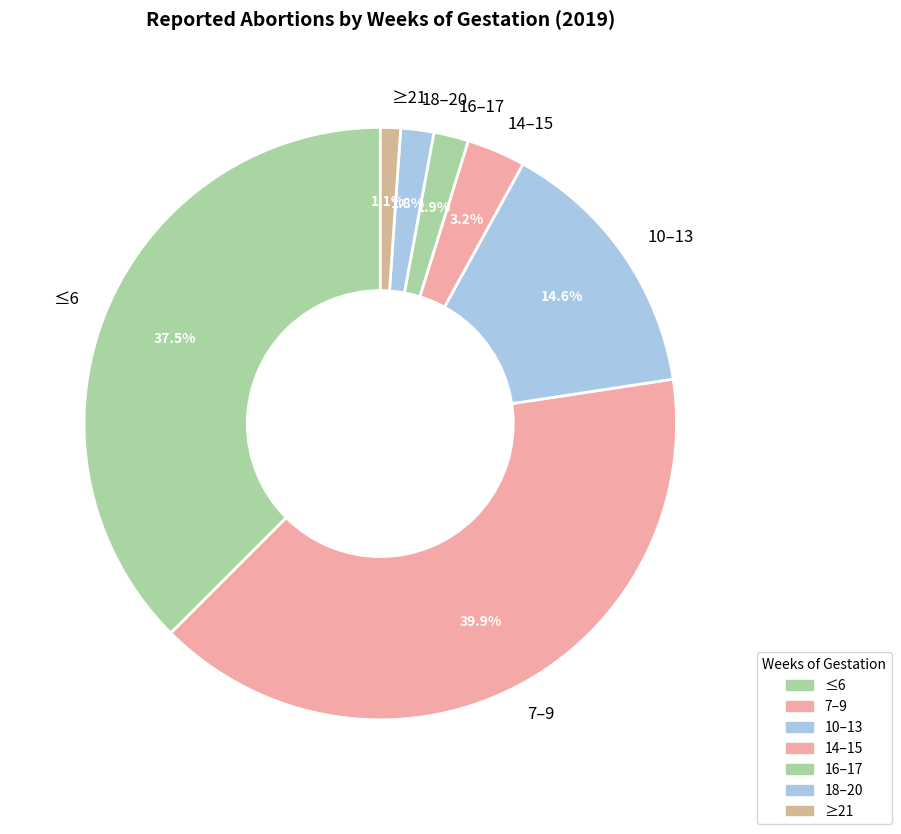

What is the ratio of the value at 16–17 to the value at 18–20?

1.1